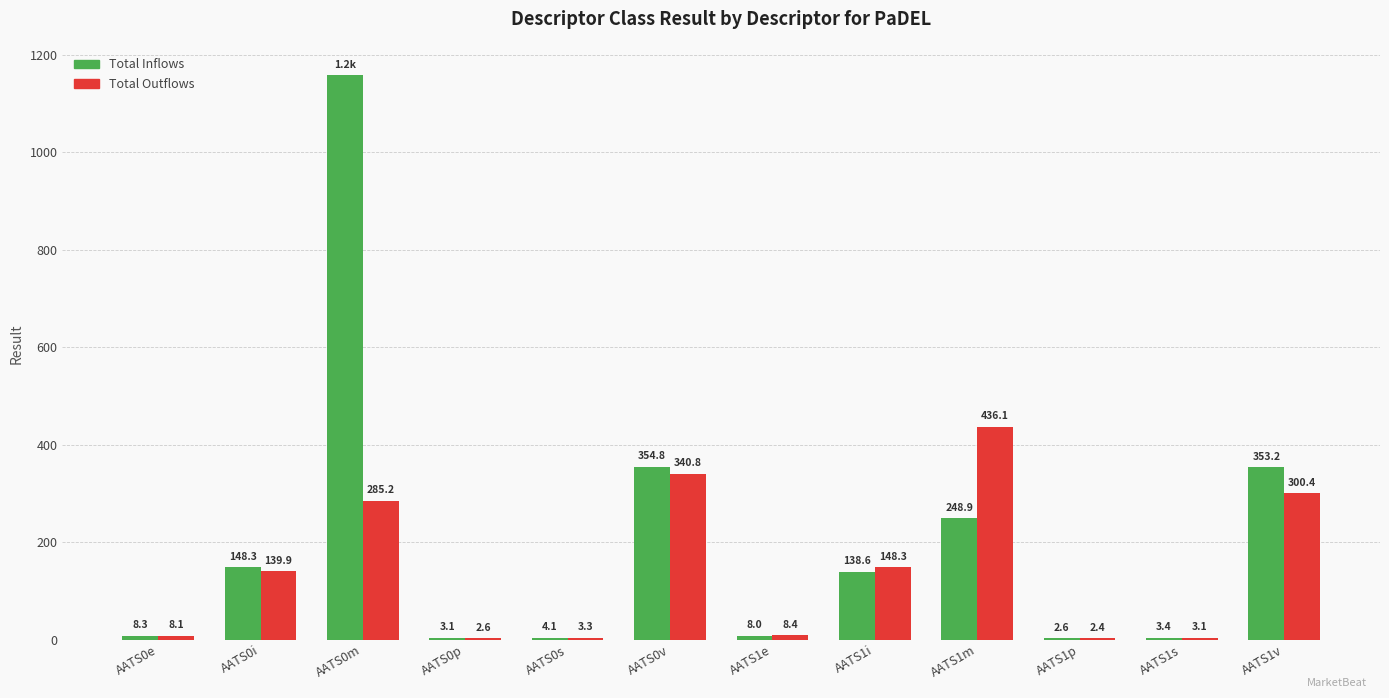

How many groups of bars are there?

12